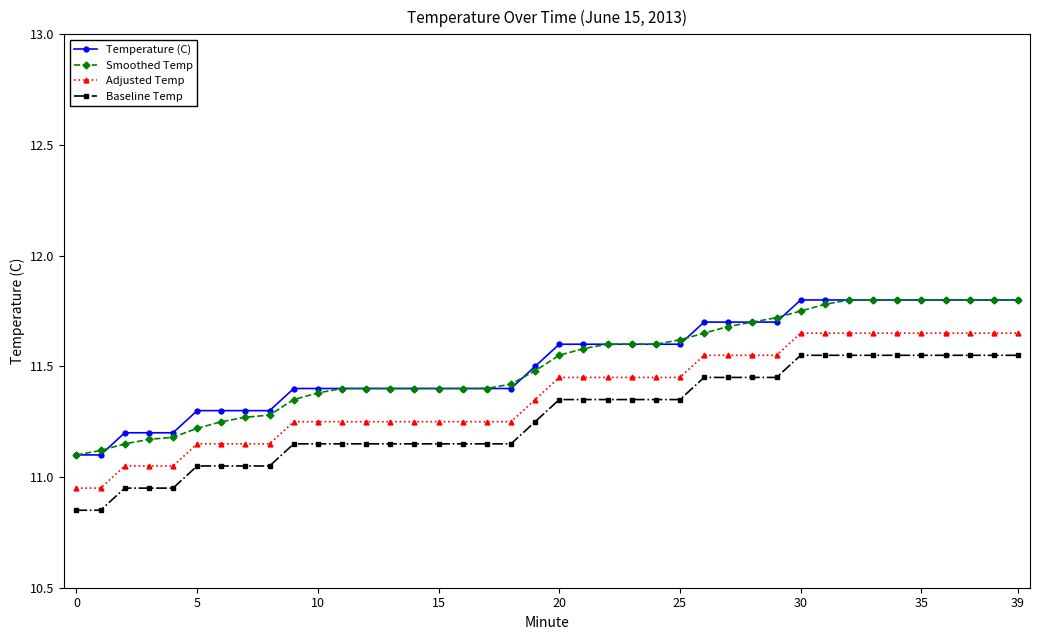

True or false: Temperature (C) and Adjusted Temp cross at least once.

False